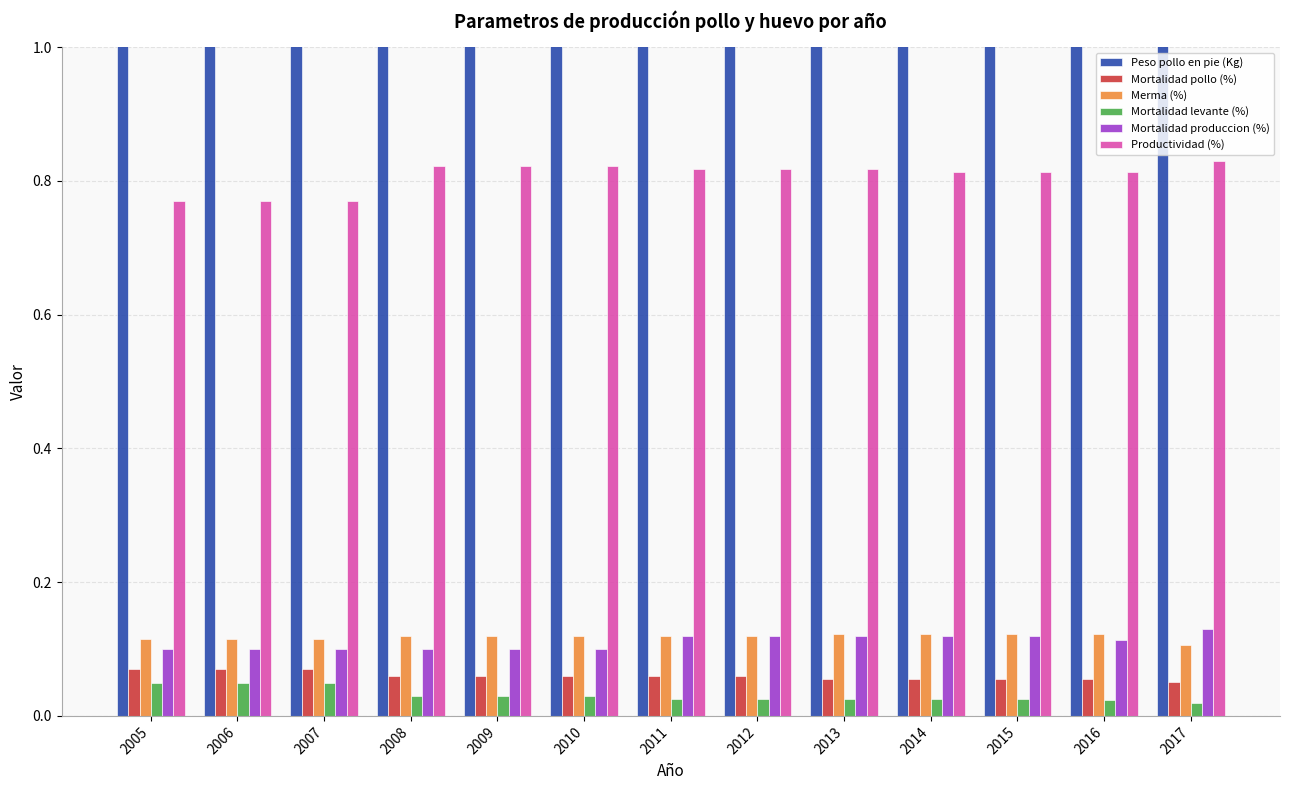

Reading left to right, extract all data points from this chart.

Peso pollo en pie (Kg): 2.0	2.0	2.0	2.1	2.1	2.1	2.1	2.1	2.4	2.4	2.4	2.4	2.4
Mortalidad pollo (%): 0.1	0.1	0.1	0.1	0.1	0.1	0.1	0.1	0.1	0.1	0.1	0.1	0.1
Merma (%): 0.1	0.1	0.1	0.1	0.1	0.1	0.1	0.1	0.1	0.1	0.1	0.1	0.1
Mortalidad levante (%): 0.0	0.0	0.0	0.0	0.0	0.0	0.0	0.0	0.0	0.0	0.0	0.0	0.0
Mortalidad produccion (%): 0.1	0.1	0.1	0.1	0.1	0.1	0.1	0.1	0.1	0.1	0.1	0.1	0.1
Productividad (%): 0.8	0.8	0.8	0.8	0.8	0.8	0.8	0.8	0.8	0.8	0.8	0.8	0.8